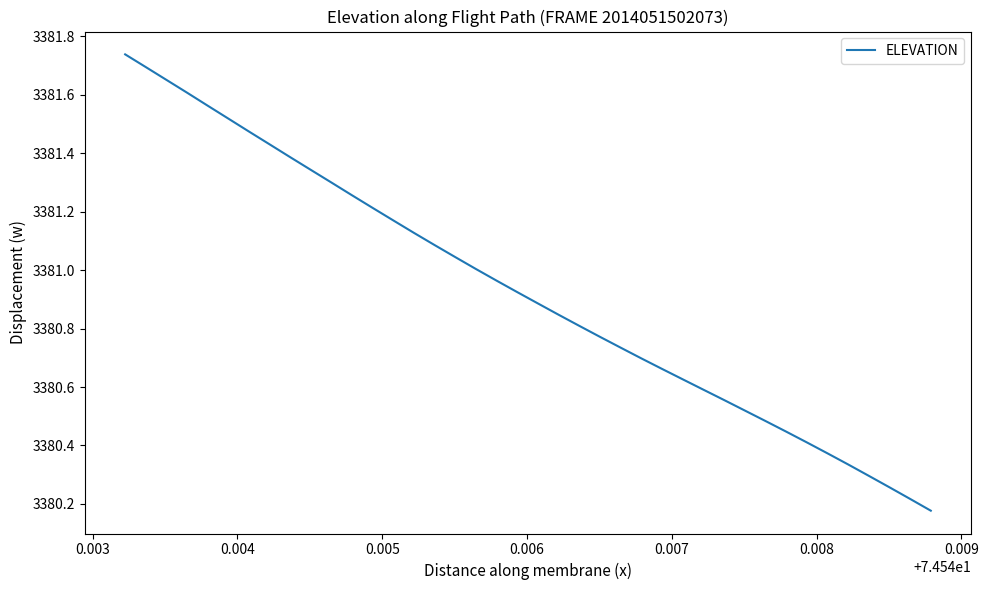

What is the average value?

3380.9